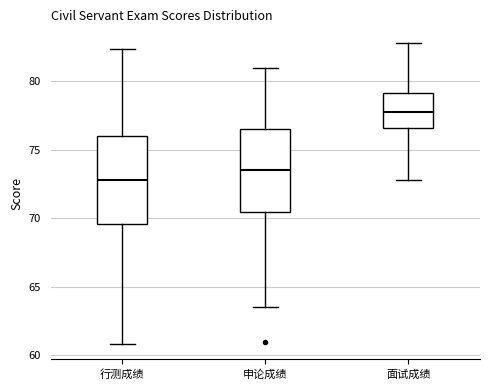

Where does the upper whisker of the box for 面试成绩 end on the y-axis? The values are not printed on the chart, so give them approximately, as read against the axis.

83.0